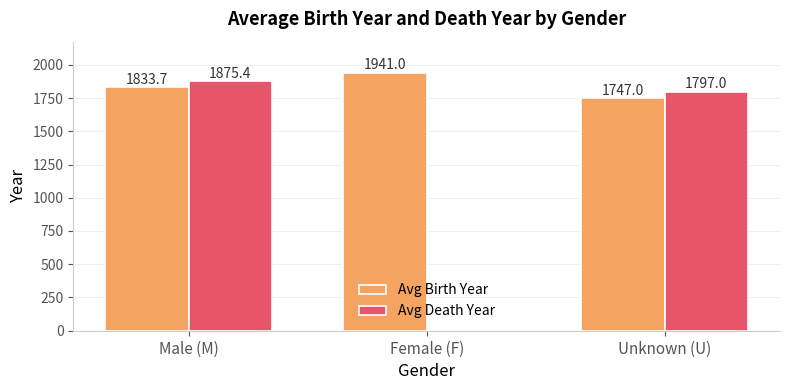

How many data points does each series have?

3